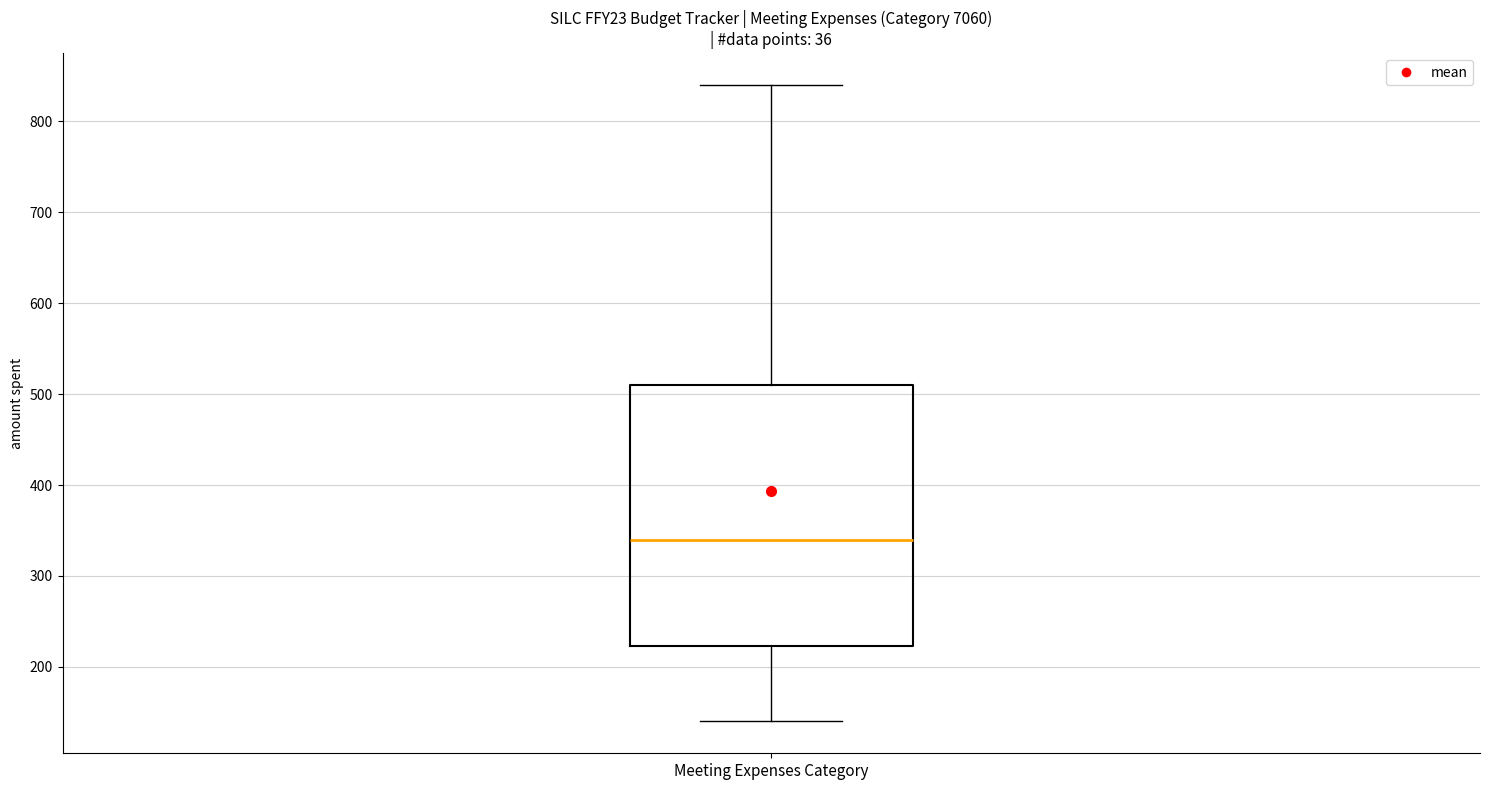

Where is the upper edge of the box for Meeting Expenses Category on the y-axis? The values are not printed on the chart, so give them approximately, as read against the axis.

510